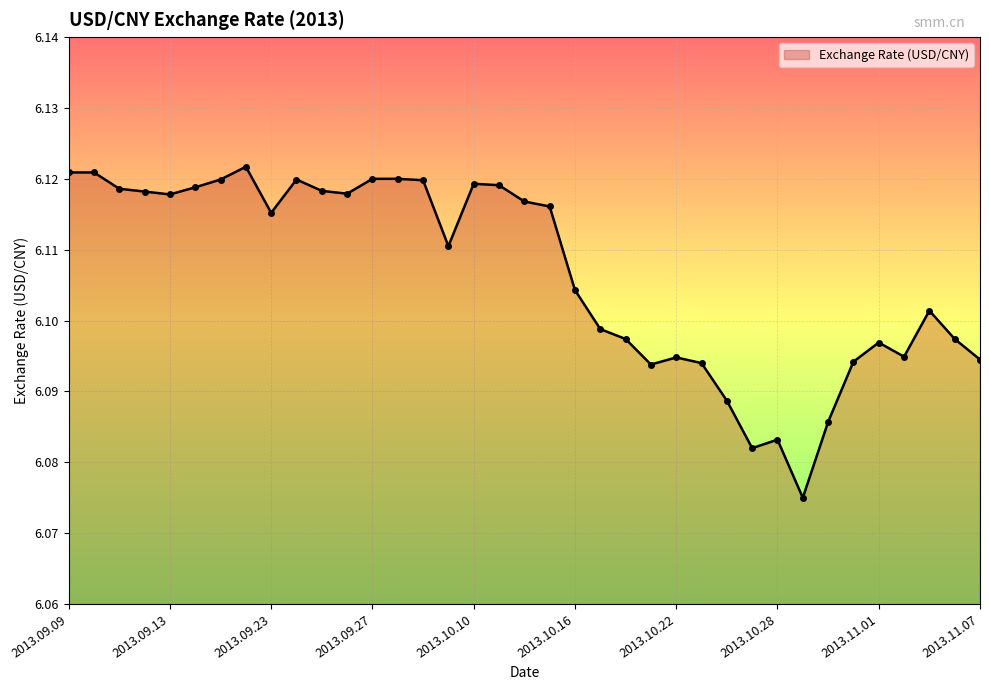

True or false: the data has more than 2 interior local peaks.

True